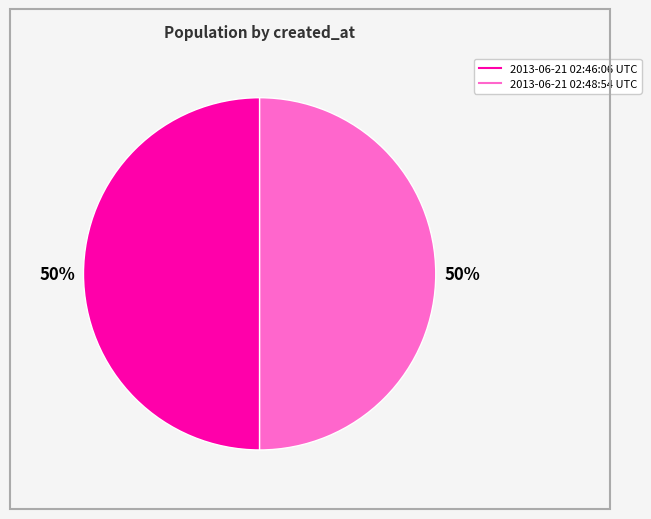

Is it true that 2013-06-21 02:48:54 UTC is 50% of the pie?

True